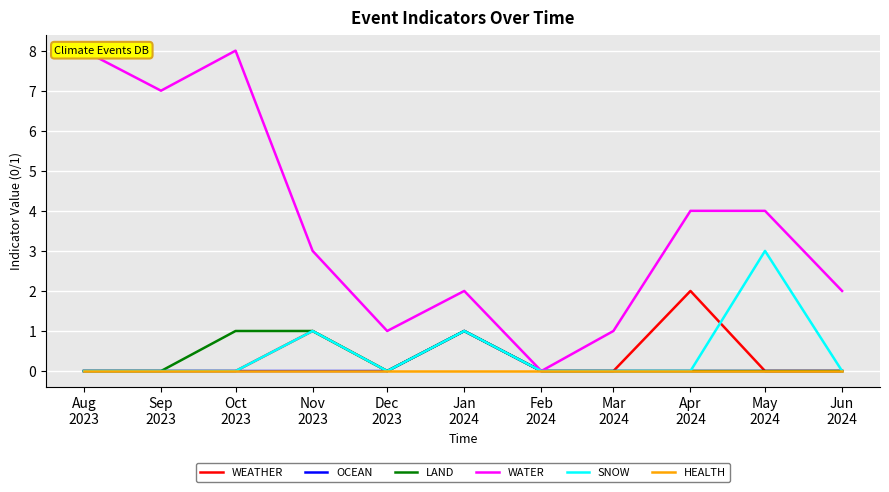

Is it true that OCEAN equals 0 at Oct
2023?

True